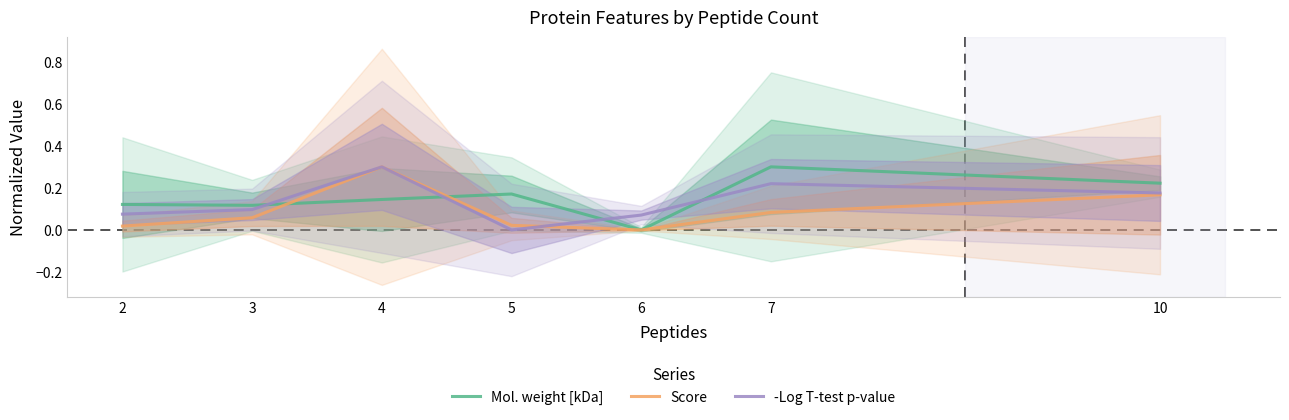

What is the total value across all series at 6?

0.1